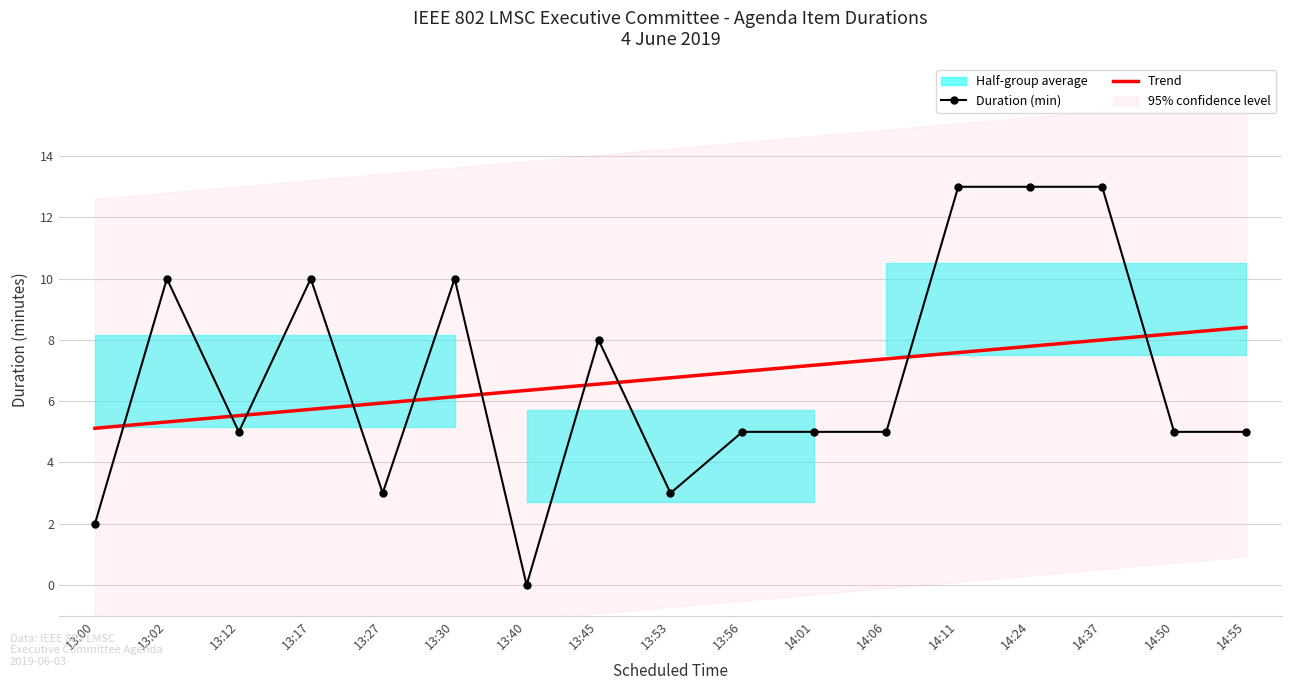

The Trend series shows 6.4 at 13:40. True or false?

True